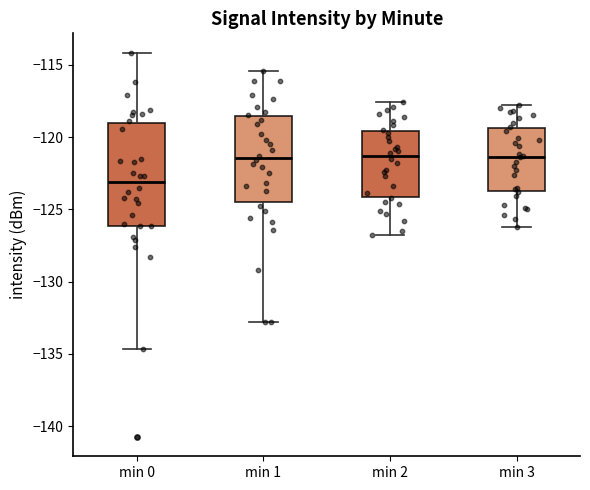

Reading left to right, read every box against the y-axis: the position of its median line, the range the box covers, and the ends of its whiskers. The values are not printed on the chart, so give them approximately, as read against the axis.

min 0: median -123.0, box -126.0 to -119.0, whiskers -134.5 to -114.0
min 1: median -121.5, box -124.5 to -118.5, whiskers -133.0 to -115.5
min 2: median -121.5, box -124.0 to -119.5, whiskers -127.0 to -117.5
min 3: median -121.5, box -123.5 to -119.5, whiskers -126.0 to -118.0